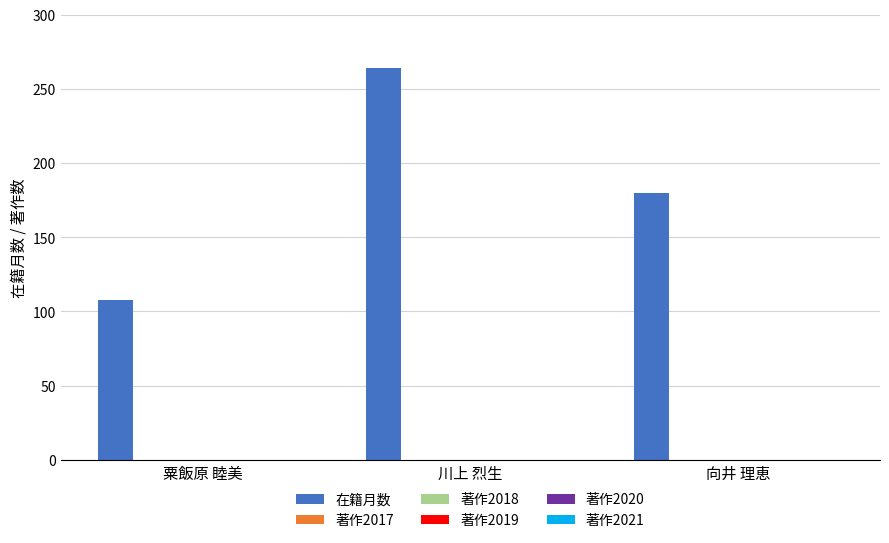

What is the greatest value displayed?

264